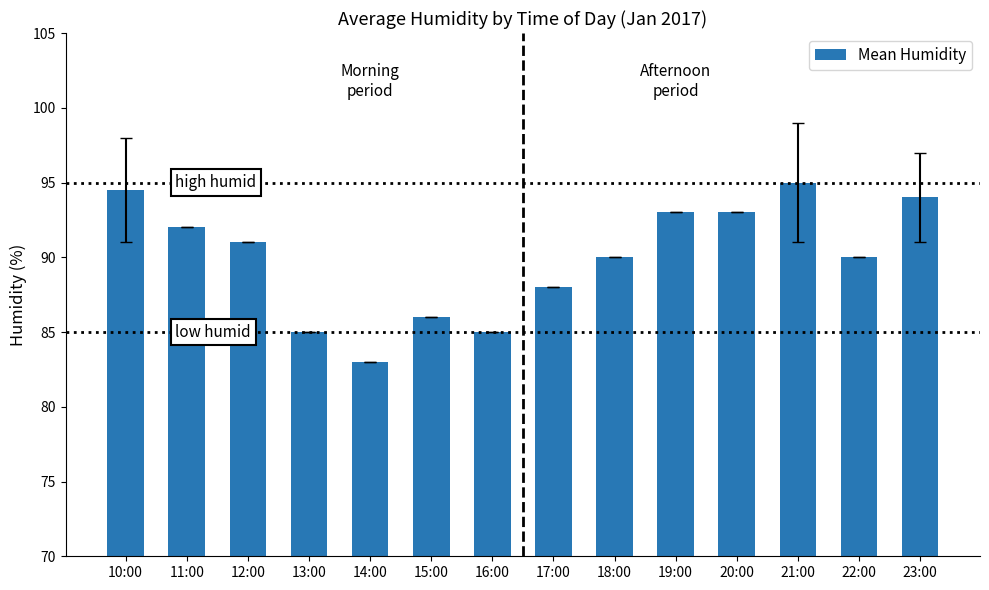

What is the change in value from 15:00 to 21:00?

+9.0